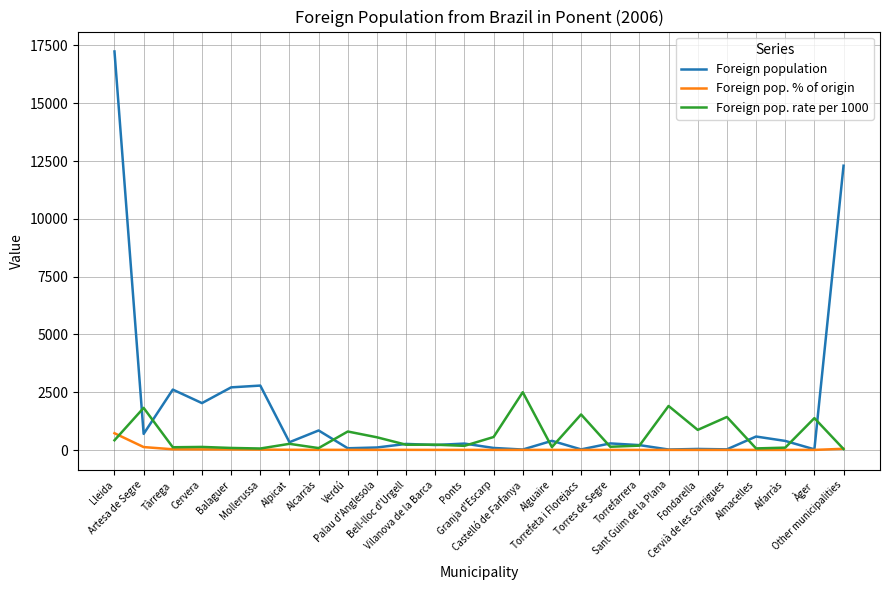

What is the difference between the Foreign pop. % of origin values at Verdú and Tàrrega?

25